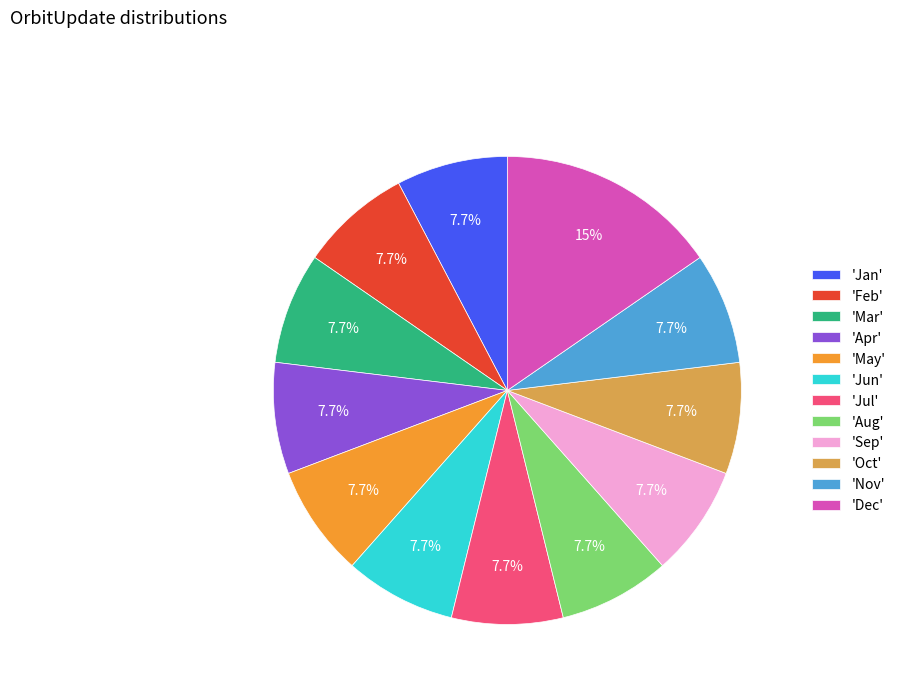

Is there a majority slice in this chart?

No